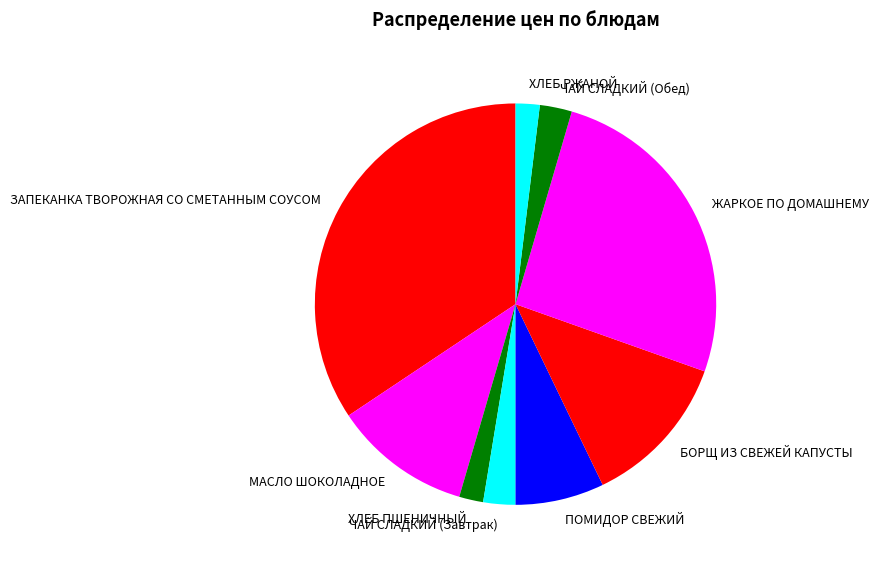

Which slice is the largest?

ЗАПЕКАНКА ТВОРОЖНАЯ СО СМЕТАННЫМ СОУСОМ